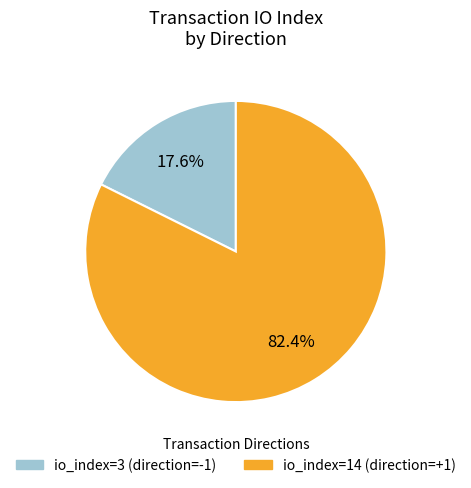

Rank the categories by value from lowest to highest.

io_index=3 (direction=-1), io_index=14 (direction=+1)